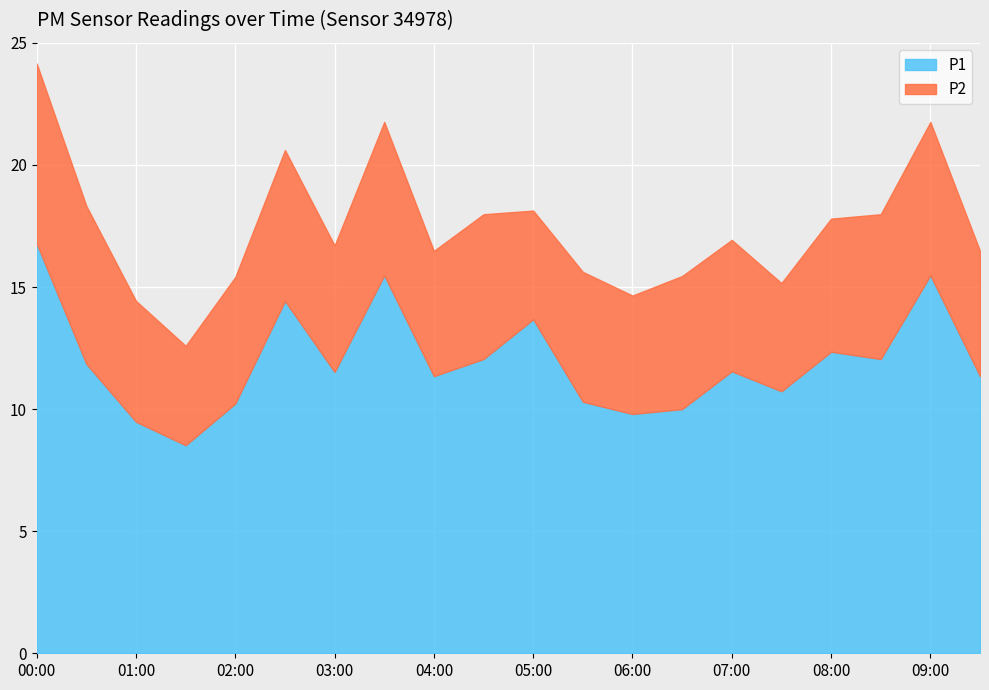

Reading left to right, what are all the values shown in this chart?

P1: 16.8	11.8	9.5	8.5	10.2	14.4	11.5	15.5	11.3	12.1	13.7	10.3	9.8	10.0	11.6	10.7	12.3	12.1	15.5	11.3
P2: 7.4	6.5	5.0	4.1	5.2	6.2	5.2	6.3	5.1	5.9	4.5	5.3	4.8	5.5	5.4	4.4	5.5	5.9	6.3	5.1